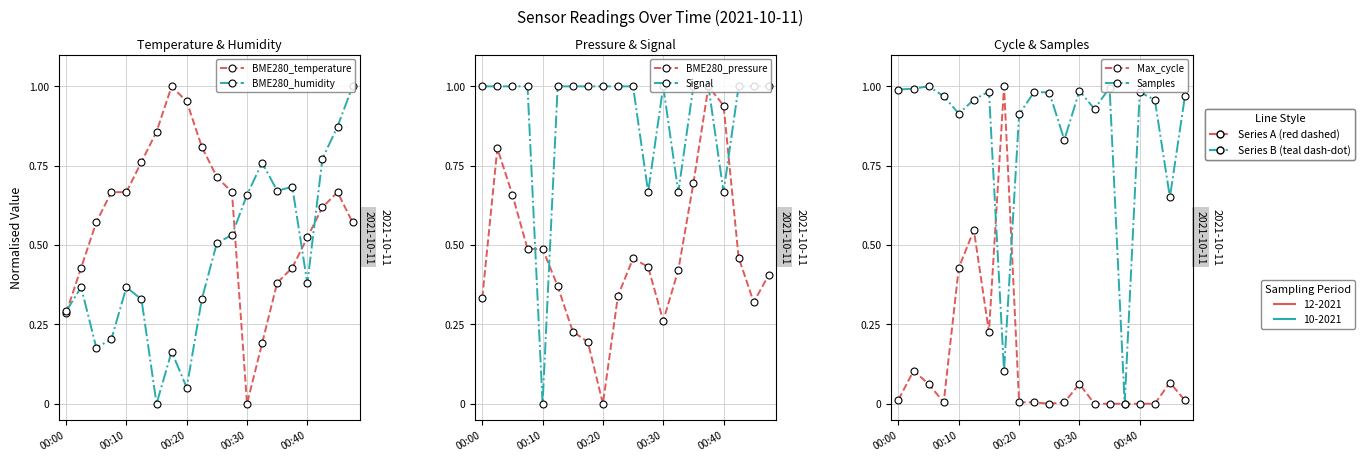

Which series has the widest spread of values?

Samples